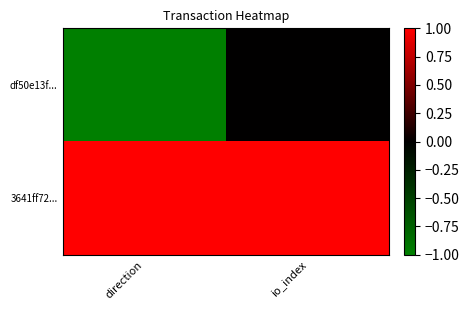

Rank the series by their maximum value, from lowest to highest.

df50e13f..., 3641ff72...